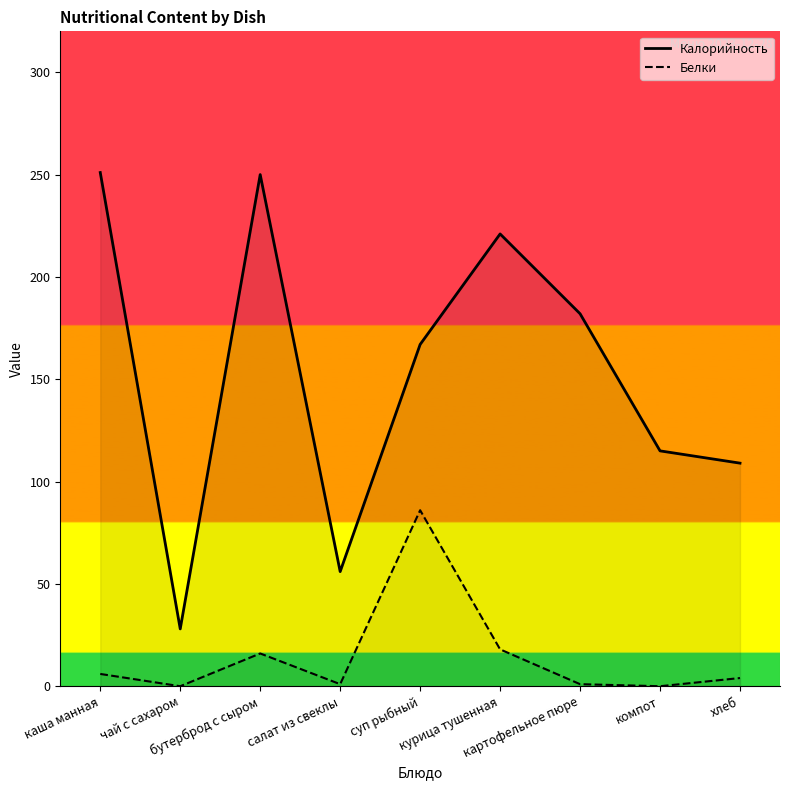

The value of Калорийность at бутерброд с сыром is 376. True or false?

False